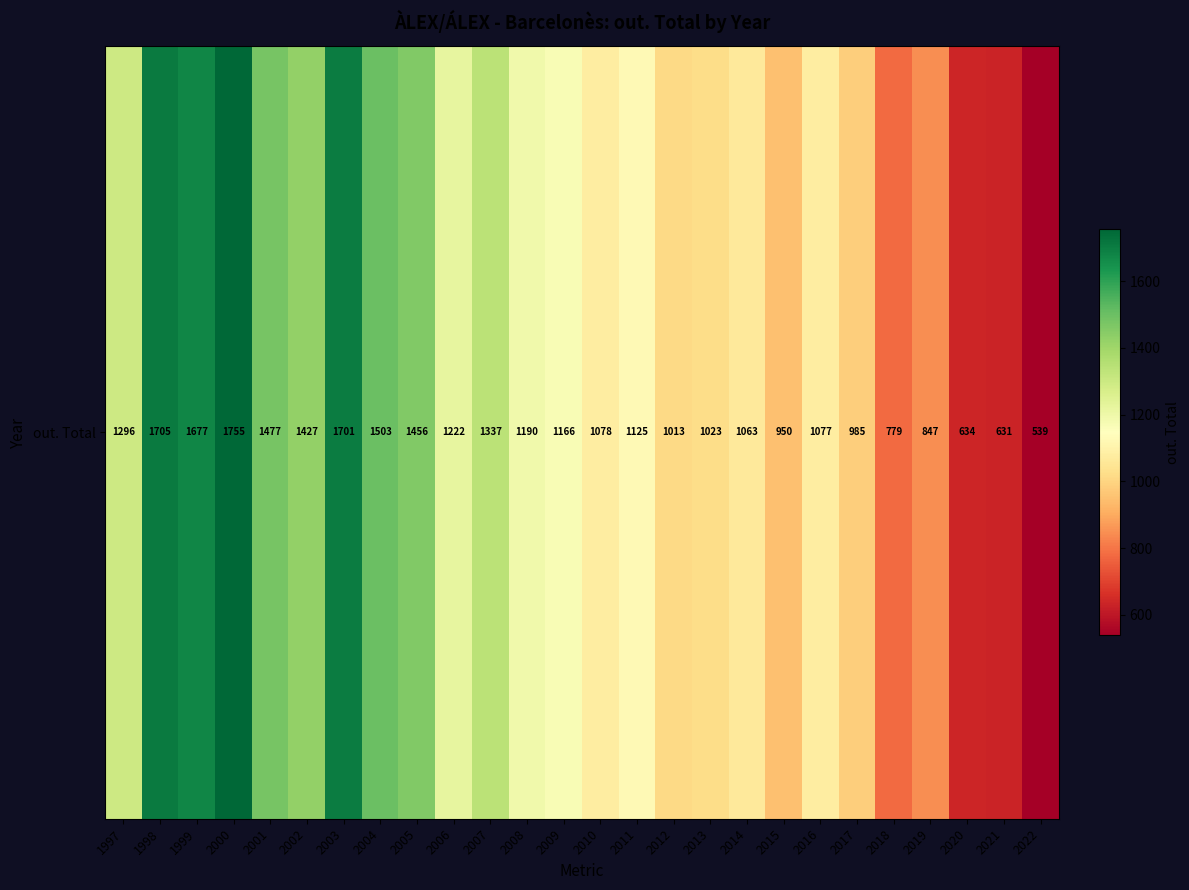

Reading right to left, extract all data points from this chart.

2022=539	2021=631	2020=634	2019=847	2018=779	2017=985	2016=1077	2015=950	2014=1063	2013=1023	2012=1013	2011=1125	2010=1078	2009=1166	2008=1190	2007=1337	2006=1222	2005=1456	2004=1503	2003=1701	2002=1427	2001=1477	2000=1755	1999=1677	1998=1705	1997=1296